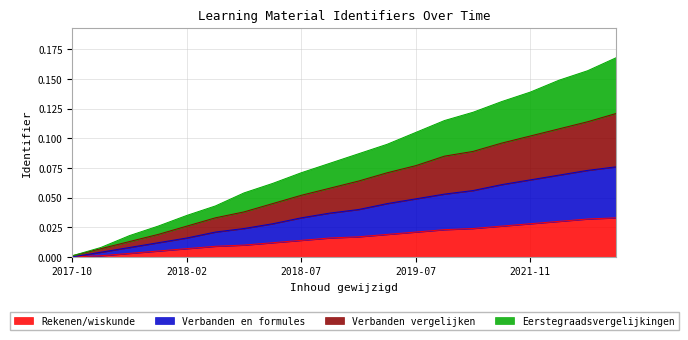

True or false: Eerstegraadsvergelijkingen and Verbanden en formules intersect in this chart.

False